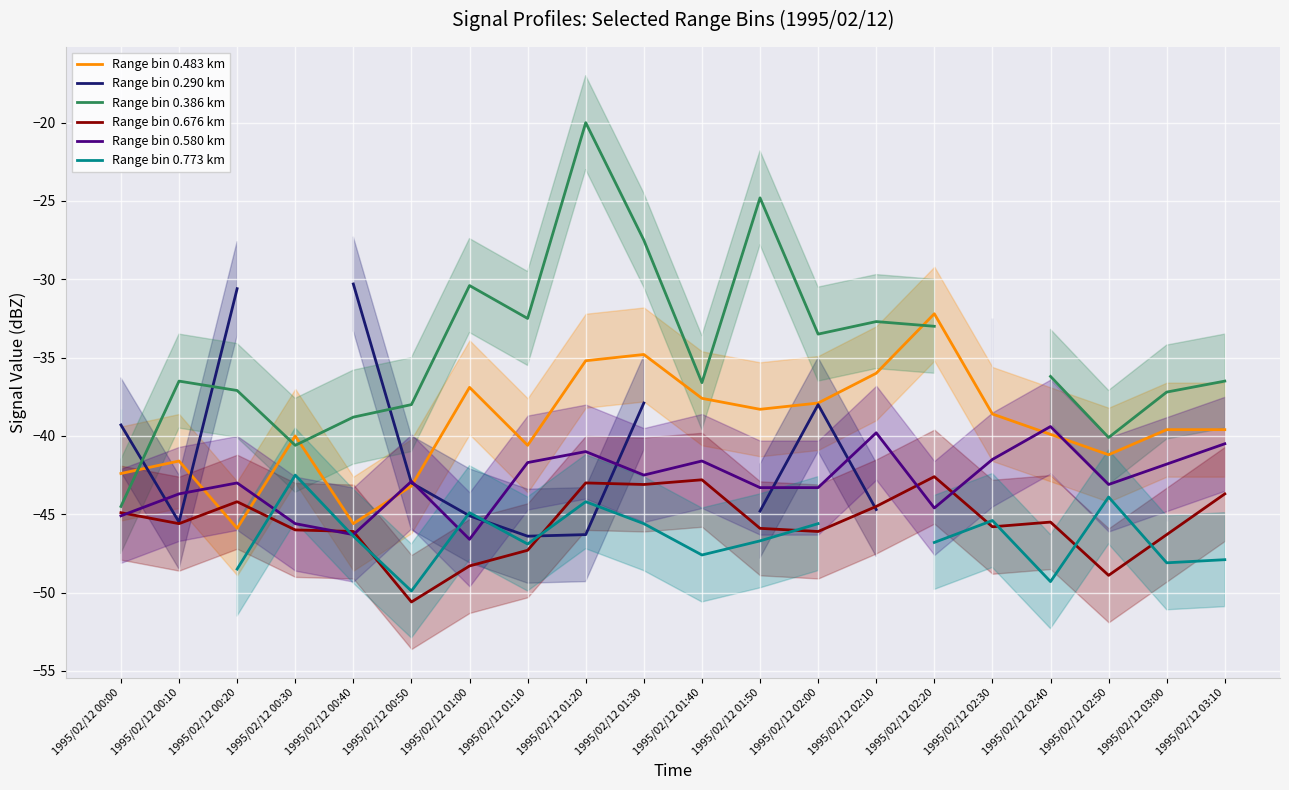

True or false: Range bin 0.676 km and Range bin 0.386 km cross at least once.

False